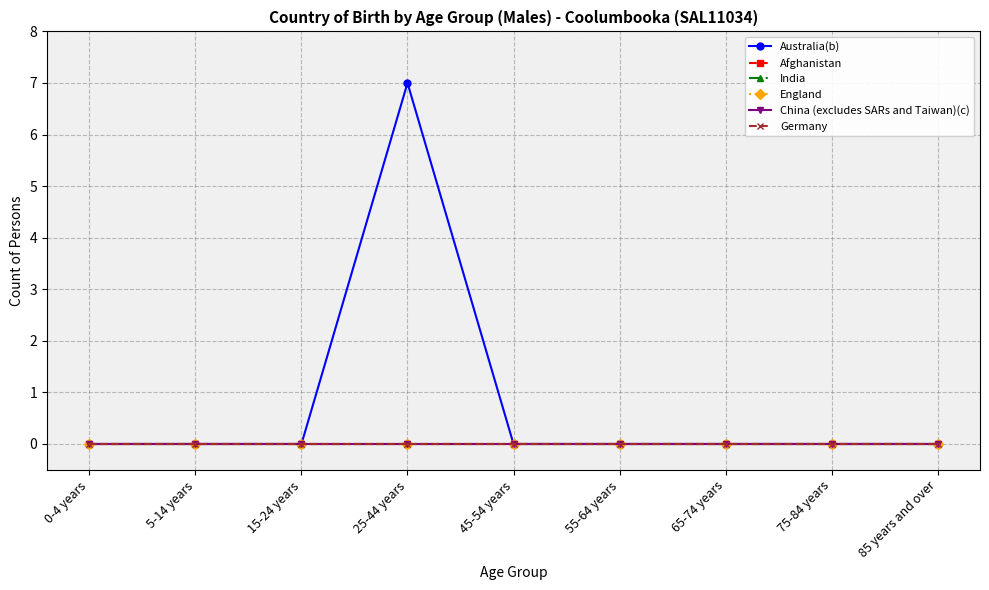

Reading left to right, list all the values displayed in this chart.

Australia(b): 0	0	0	7	0	0	0	0	0
Afghanistan: 0	0	0	0	0	0	0	0	0
India: 0	0	0	0	0	0	0	0	0
England: 0	0	0	0	0	0	0	0	0
China (excludes SARs and Taiwan)(c): 0	0	0	0	0	0	0	0	0
Germany: 0	0	0	0	0	0	0	0	0